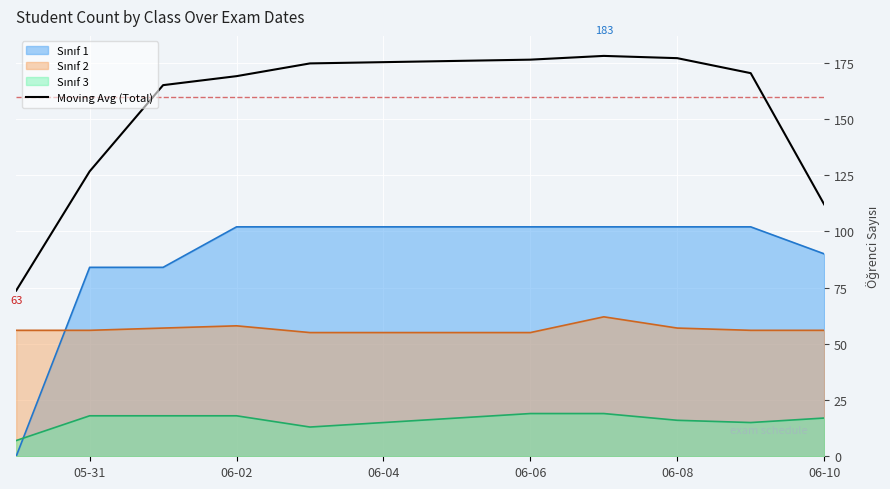

Which series changed the most between 05-31 and 06-08?

Moving Avg (Total)